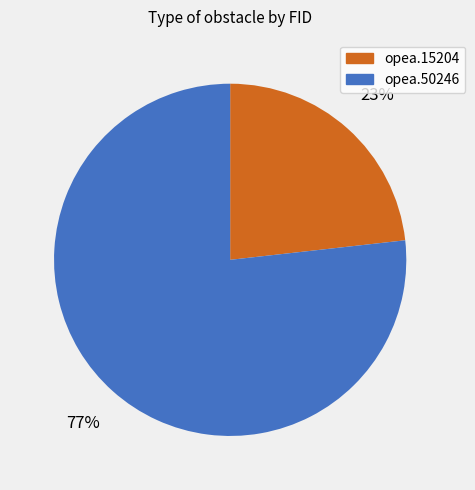

Approximately how many times larger is the value at opea.50246 compared to opea.15204?

3.3